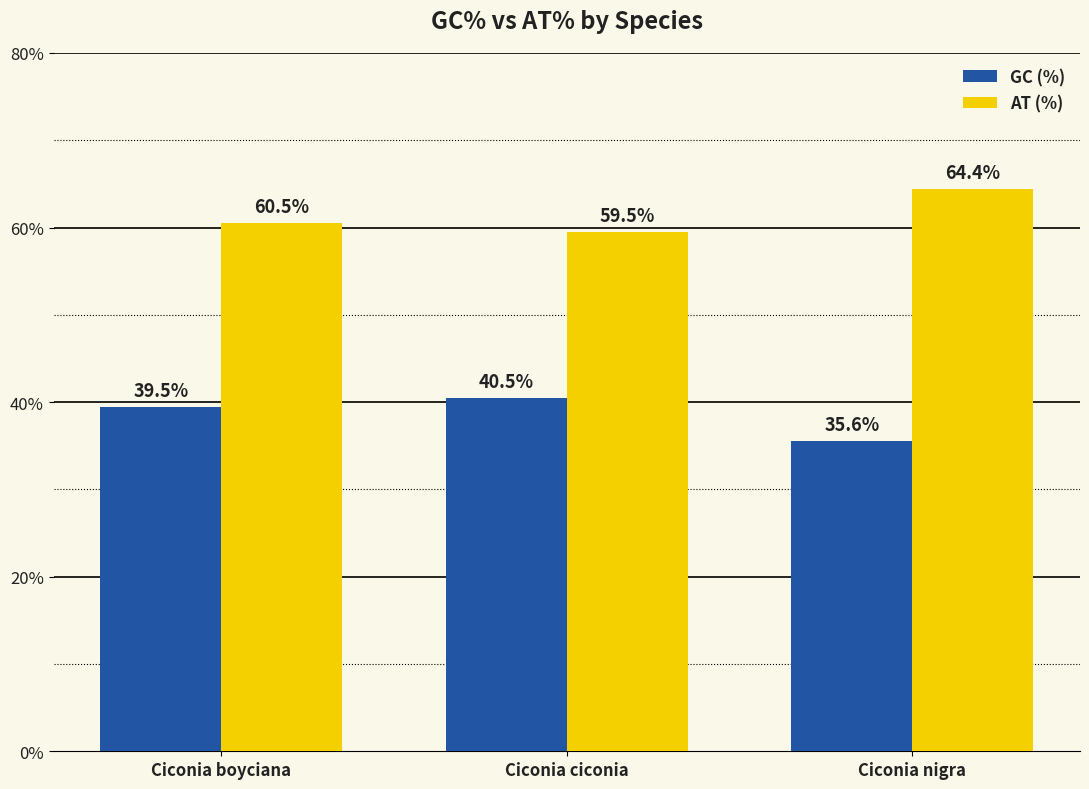

What are all the series names shown in the legend?

GC (%), AT (%)